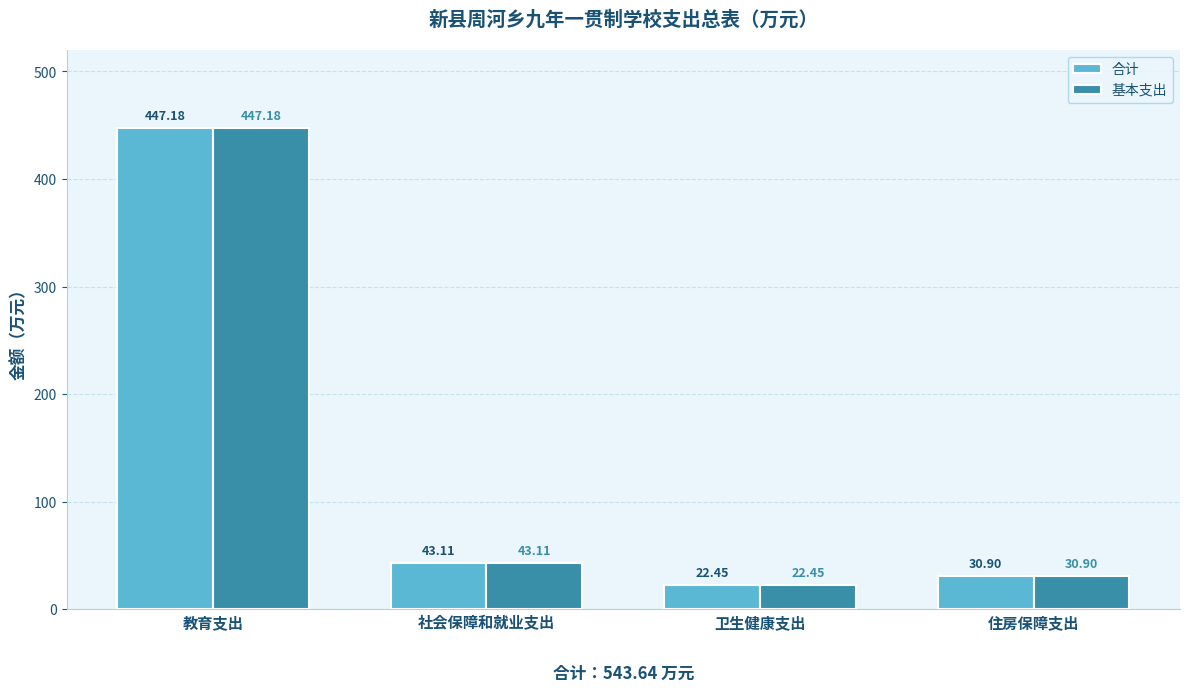

Read the 合计 value at 住房保障支出.

30.9